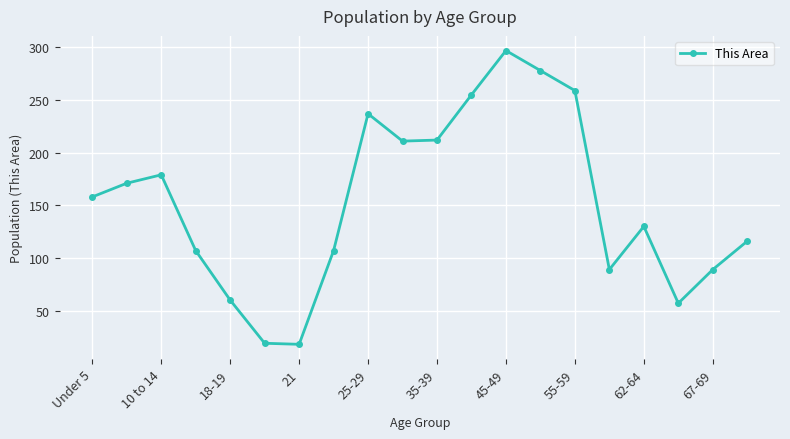

What is the maximum value shown in the chart?

297